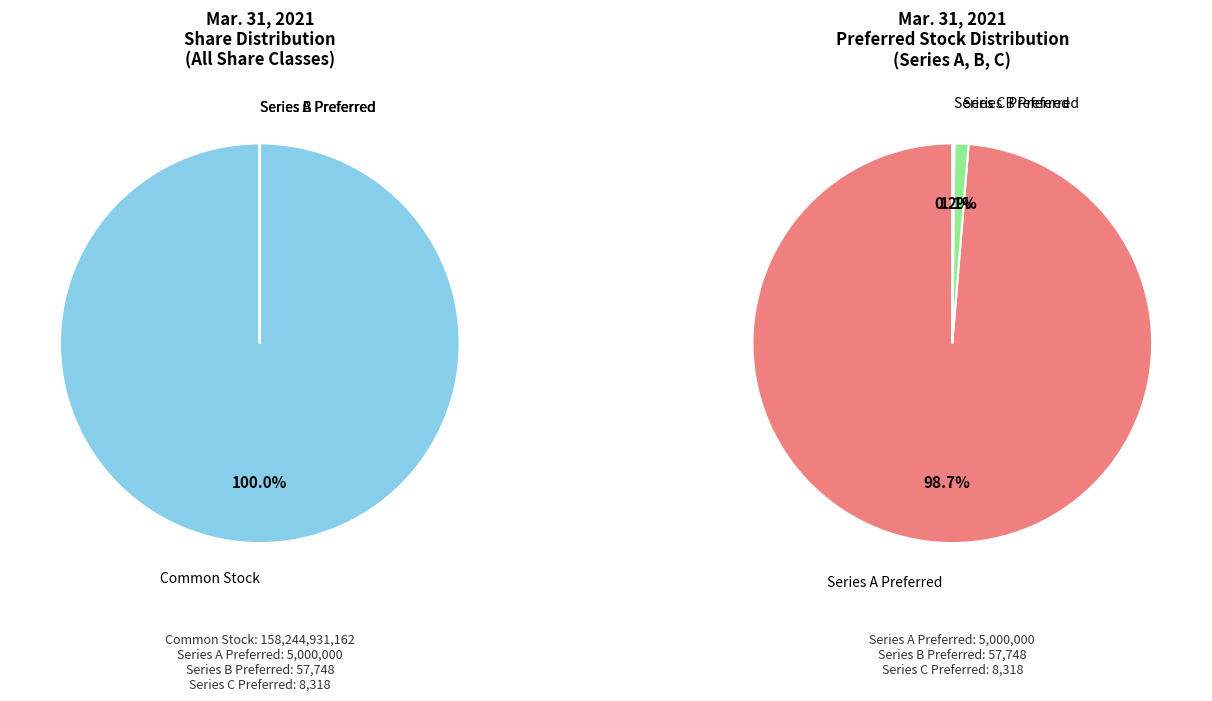

How many segments does this pie chart have?

4